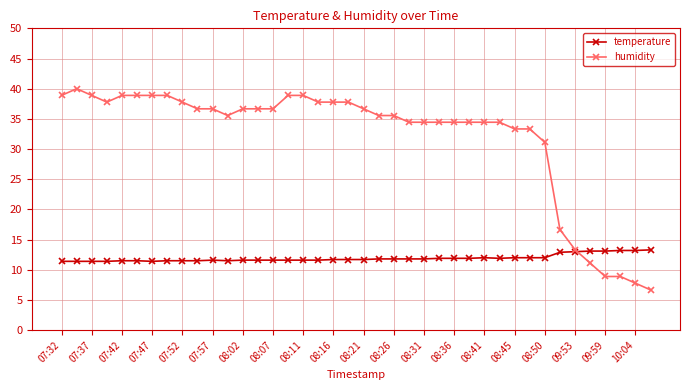

What is the value of the humidity point at the 32nd from the left?

33.3